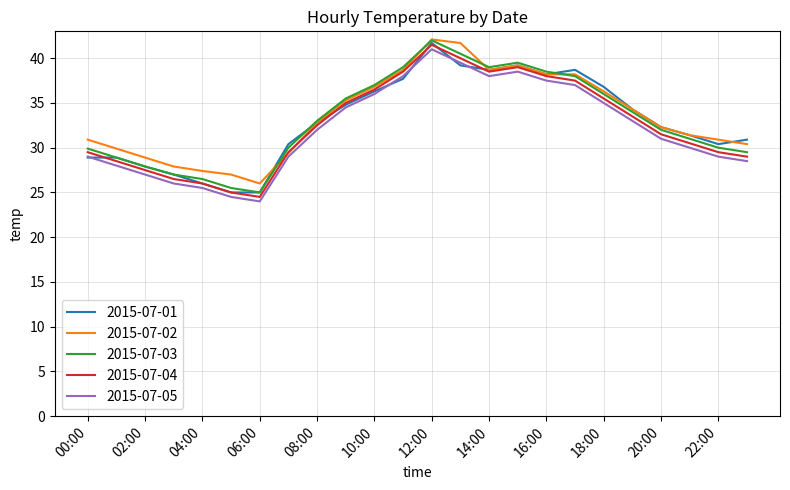

True or false: 2015-07-05 and 2015-07-04 intersect in this chart.

False